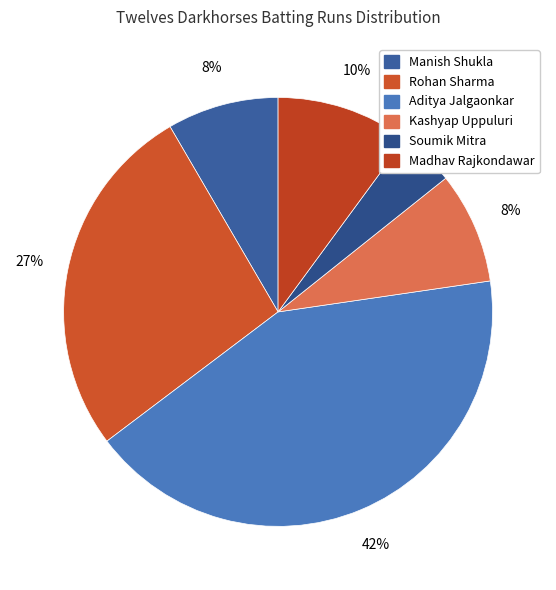

Is there any slice that represents more than half of the pie?

No